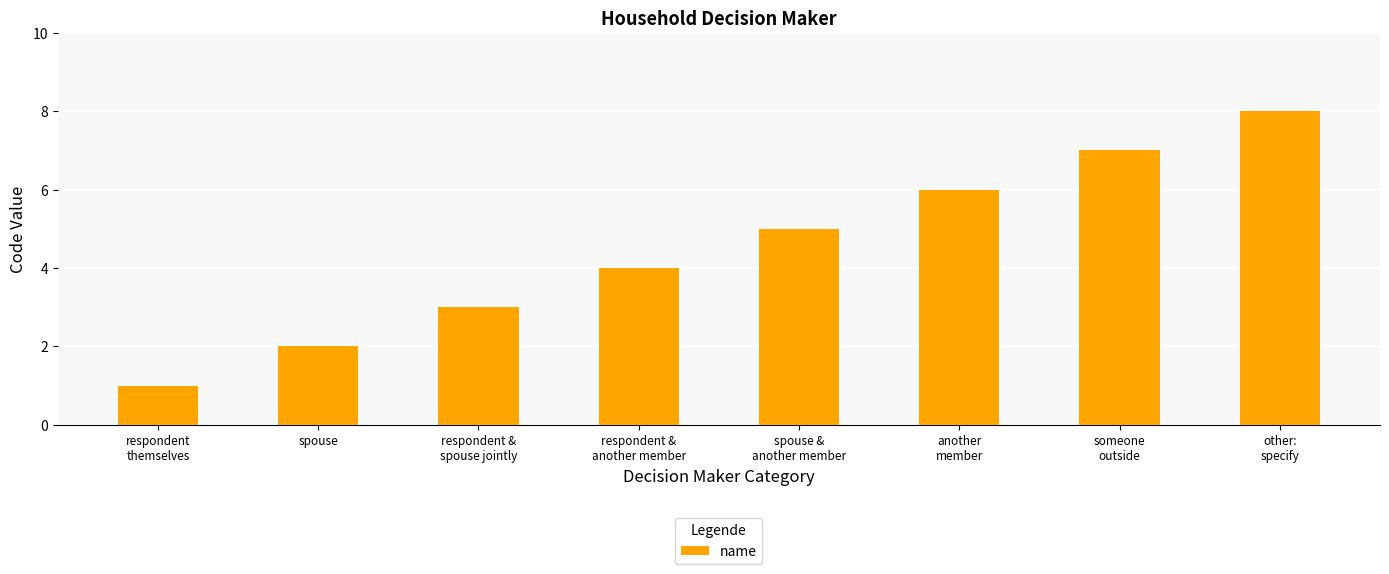

How many data points are less than 5?

4